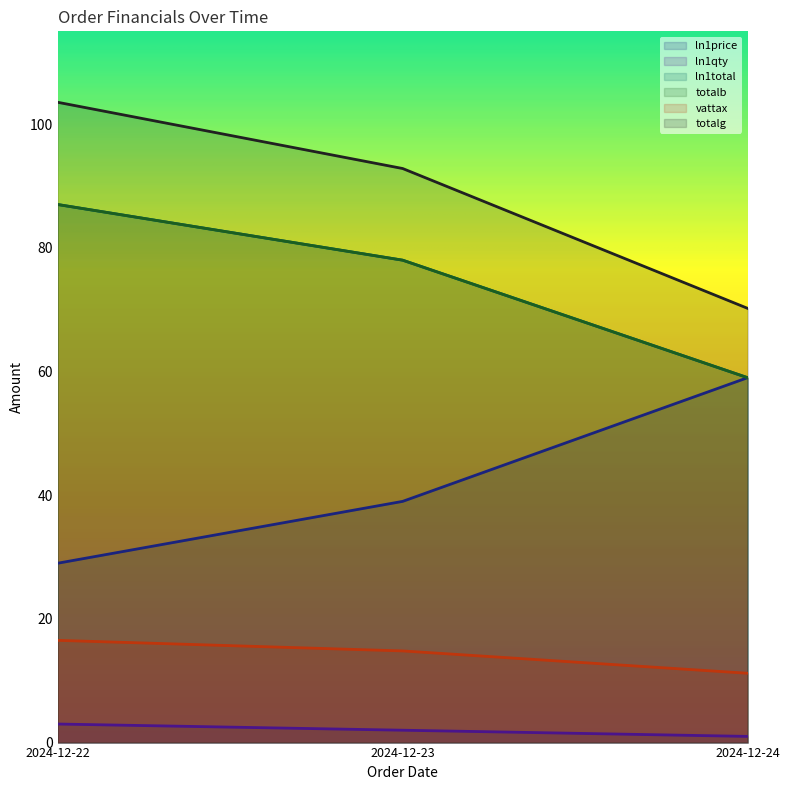

Reading left to right, extract all data points from this chart.

ln1price: 2024-12-22=29.0	2024-12-23=39.0	2024-12-24=59.0
ln1qty: 2024-12-22=3.0	2024-12-23=2.0	2024-12-24=1.0
ln1total: 2024-12-22=87.0	2024-12-23=78.0	2024-12-24=59.0
totalb: 2024-12-22=87.0	2024-12-23=78.0	2024-12-24=59.0
vattax: 2024-12-22=16.5	2024-12-23=14.8	2024-12-24=11.2
totalg: 2024-12-22=103.5	2024-12-23=92.8	2024-12-24=70.2